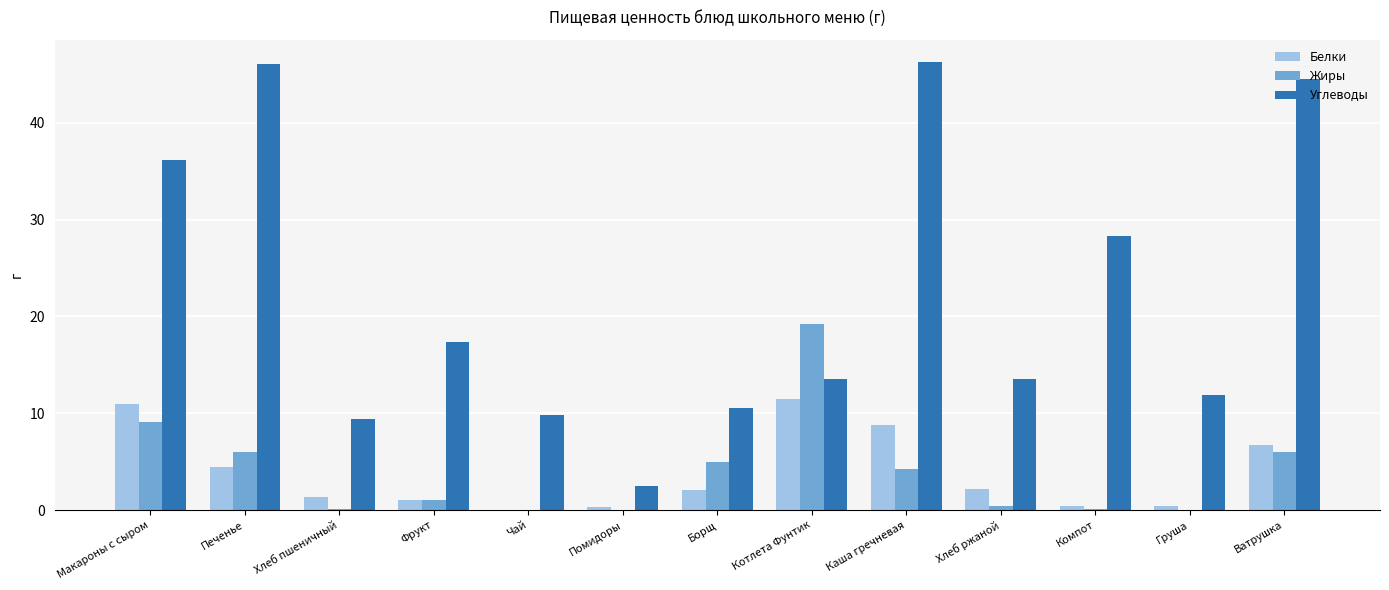

At which label is Углеводы closest to 24?

Компот